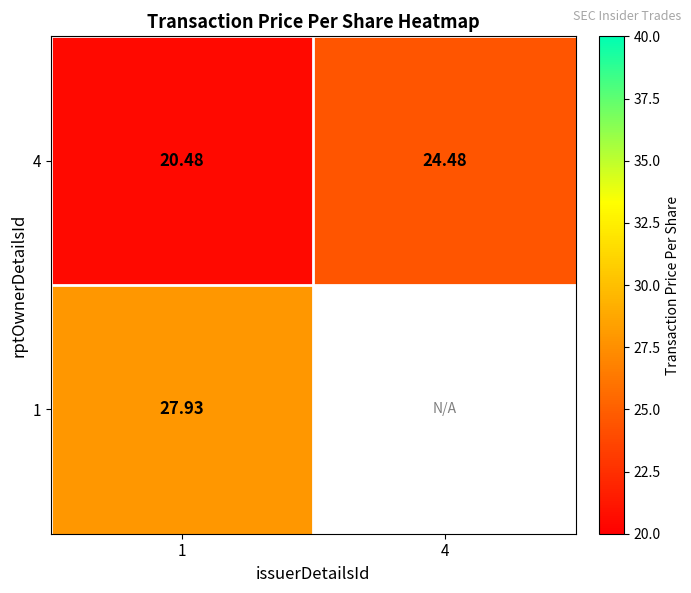

Which label corresponds to the largest value in the chart?

1